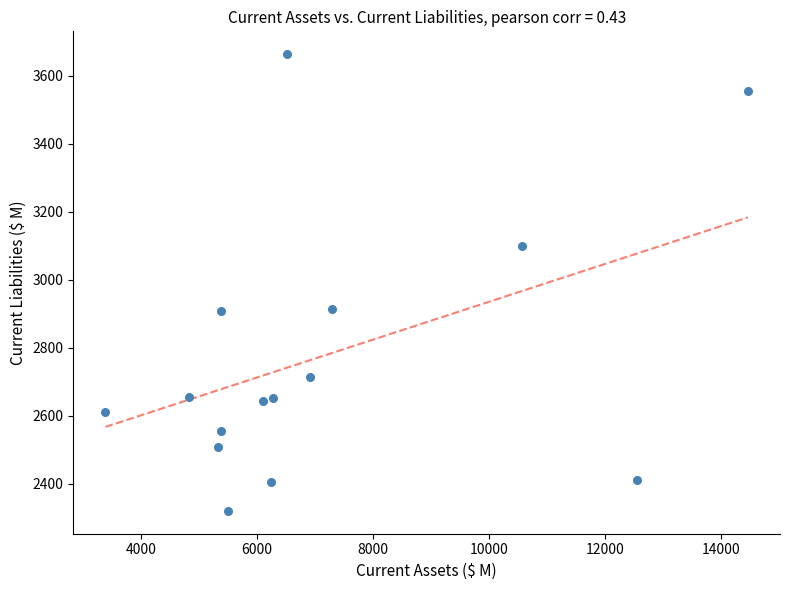

What is the range of X values (max minus min)?

11082